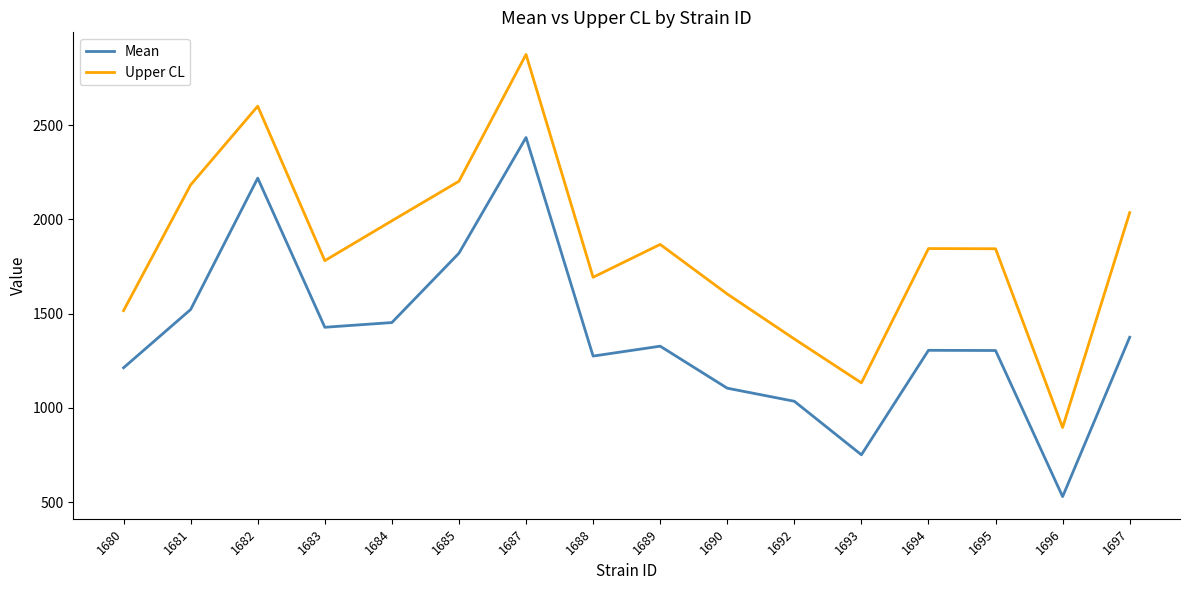

What is the difference between the highest and lowest values at 1689?

540.0